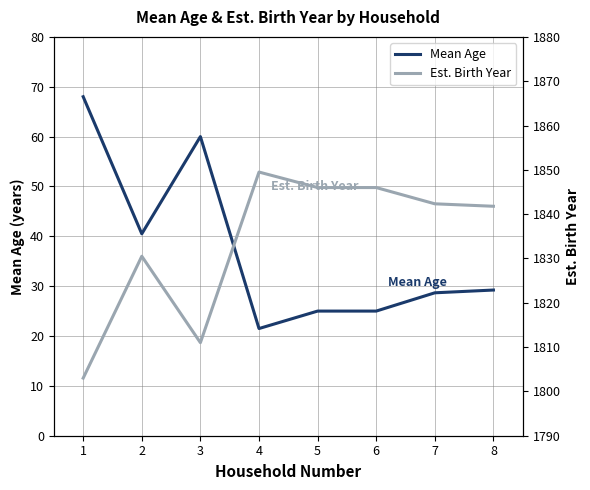

What is the difference between the maximum and minimum values in the Est. Birth Year series?

46.5